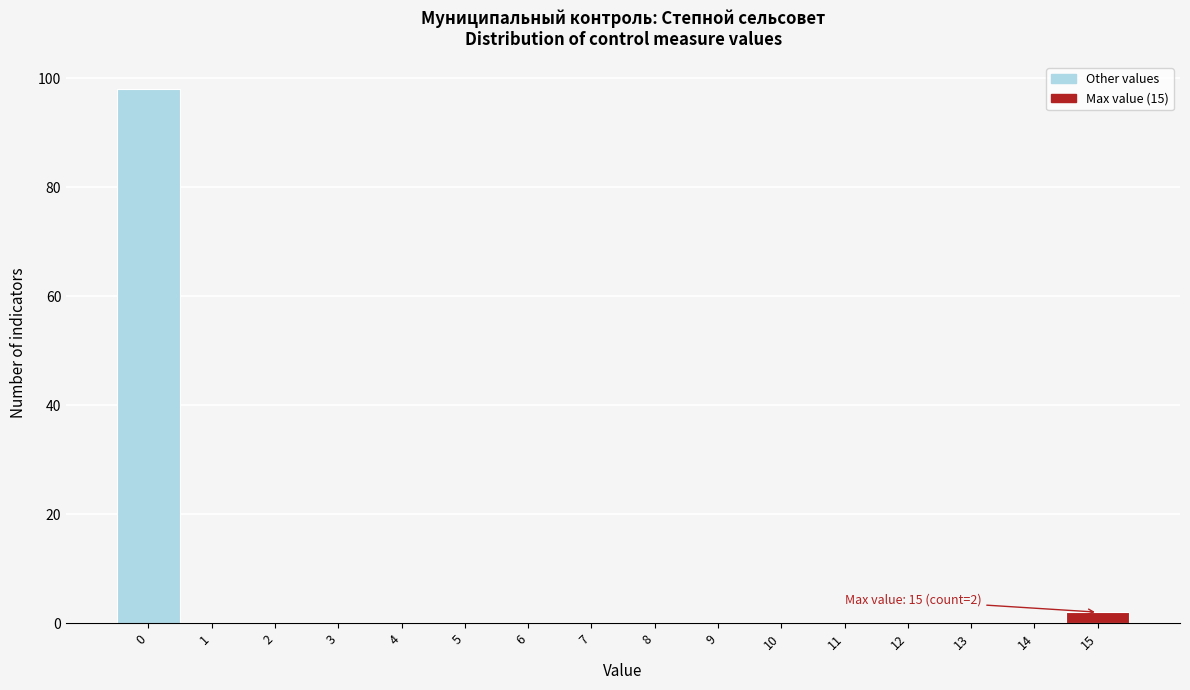

Over which range of the x-axis is the bar tallest?

-0.5 to 0.5